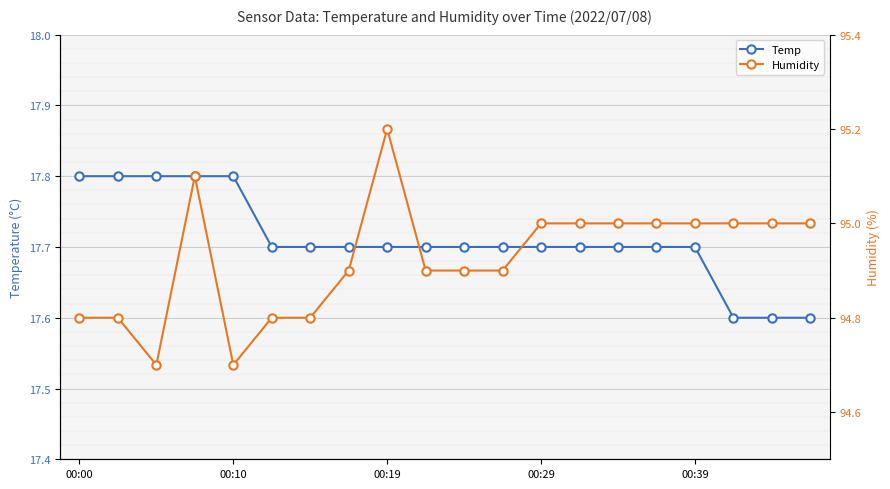

What is the highest value of the Temp series?

17.8